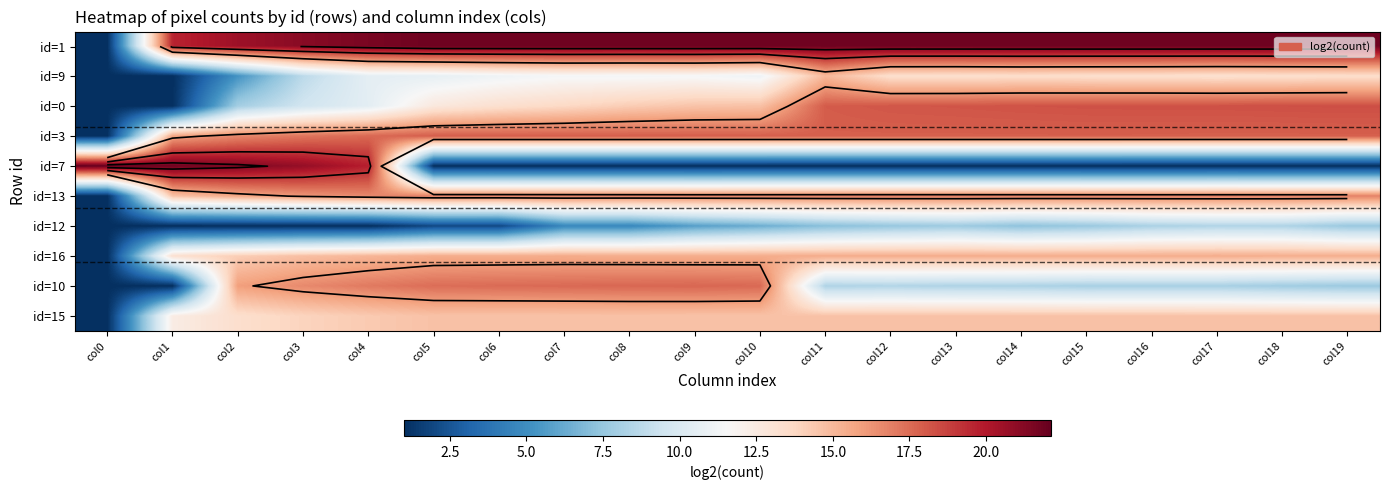

What is the smallest value displayed?

1.0